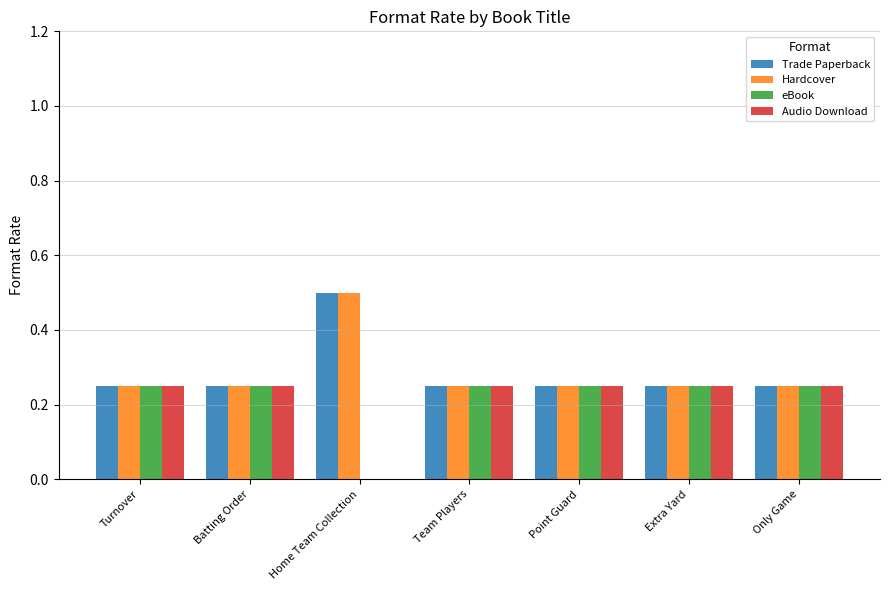

Which category has the highest value across all series?

Home Team Collection